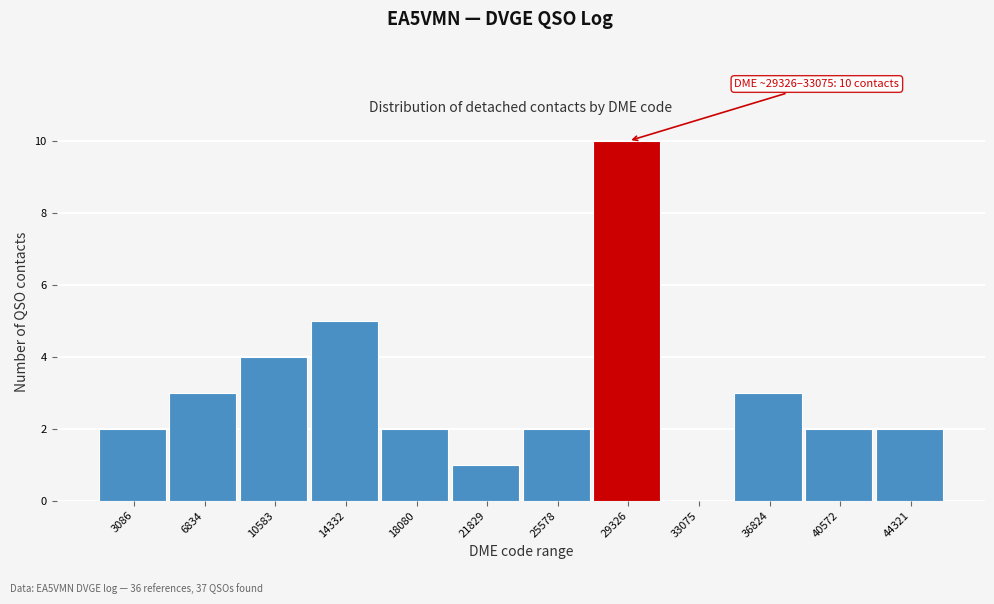

Reading right to left, extract all data points from this chart.

44321=2	40572=2	36824=3	33075=0	29326=10	25578=2	21829=1	18080=2	14332=5	10583=4	6834=3	3086=2